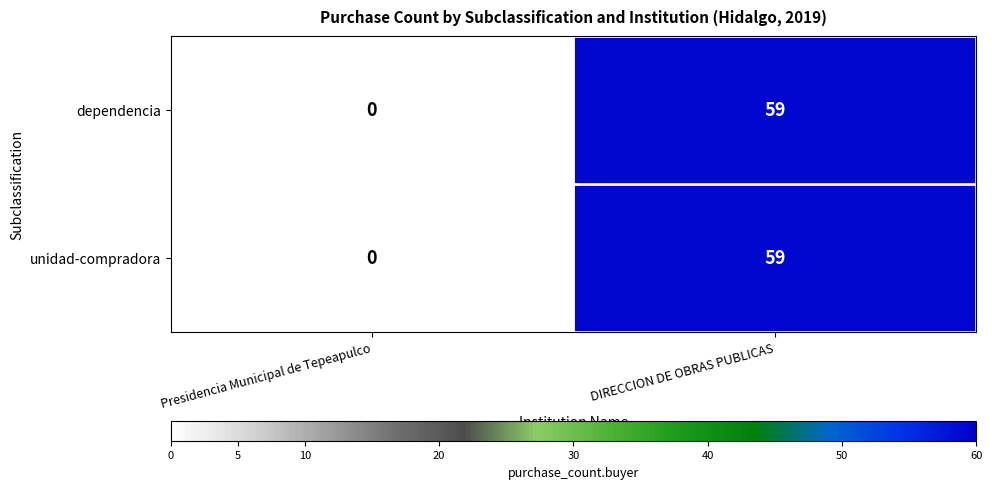

Reading left to right, what are all the values shown in this chart?

dependencia: 0	59
unidad-compradora: 0	59